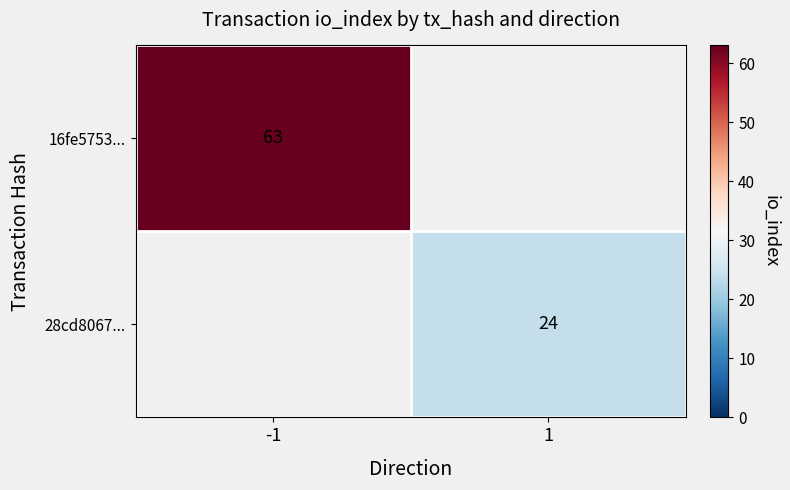

Is it true that 16fe5753... equals 20 at -1?

False